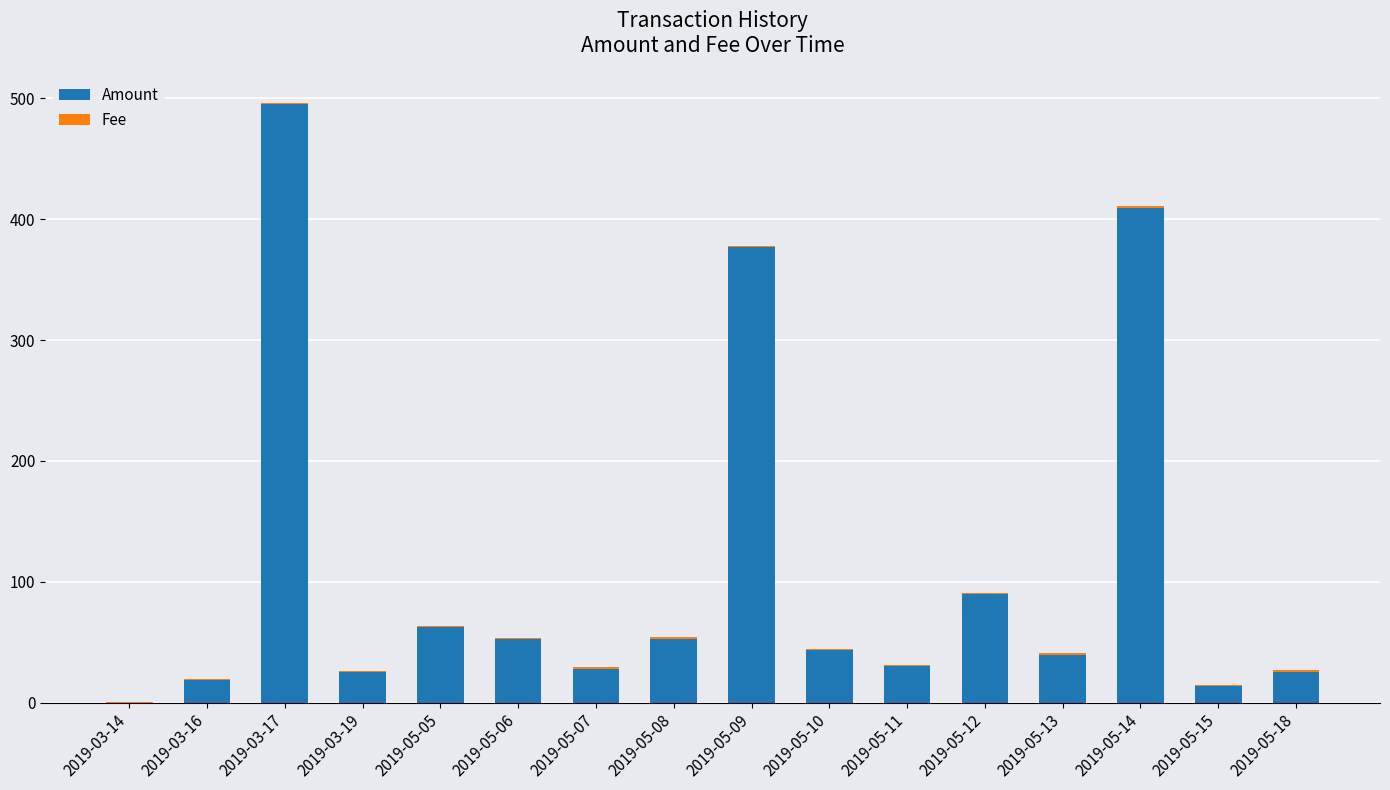

Where does the Amount series first go above 43?

2019-03-17